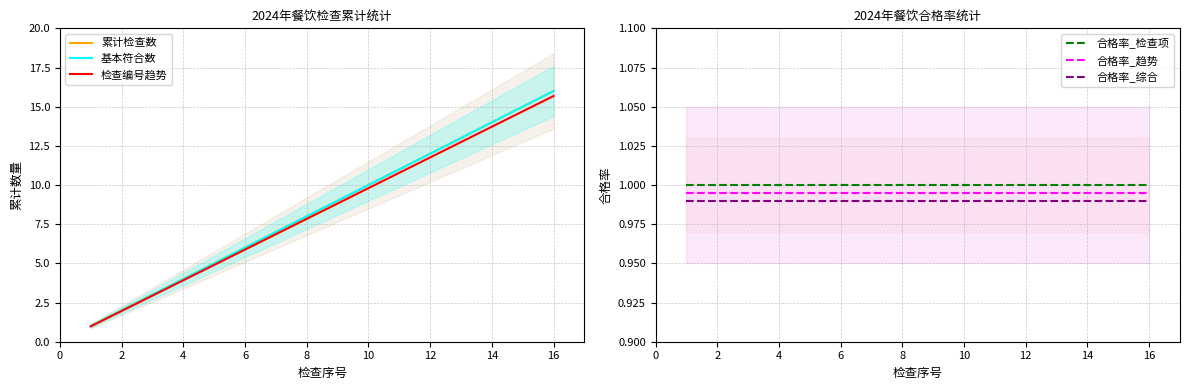

The 合格率_检查项 series shows 1.6 at 10. True or false?

False